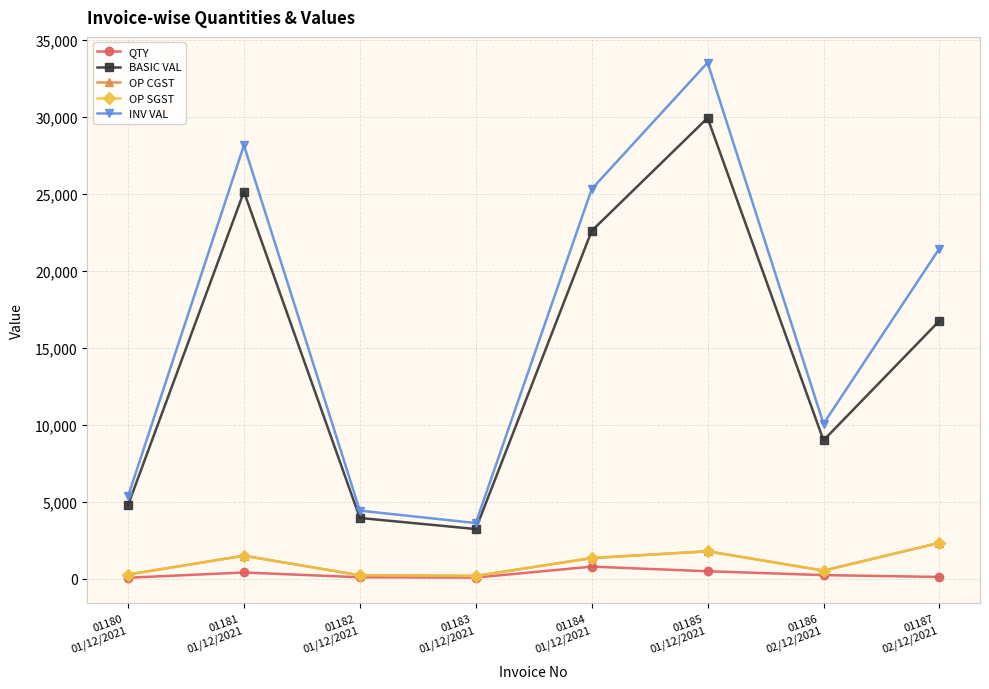

Which series has the widest spread of values?

INV VAL